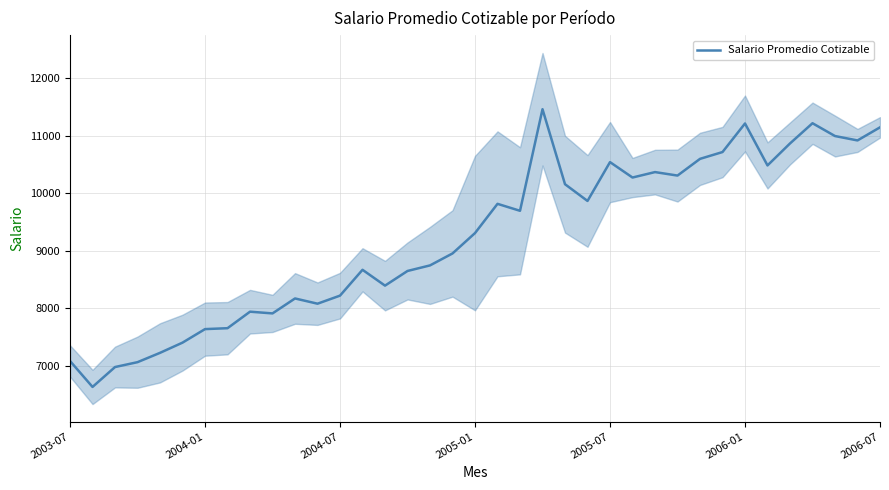

The value of Salario Promedio Cotizable at 2005-01 is 9309.9. True or false?

True